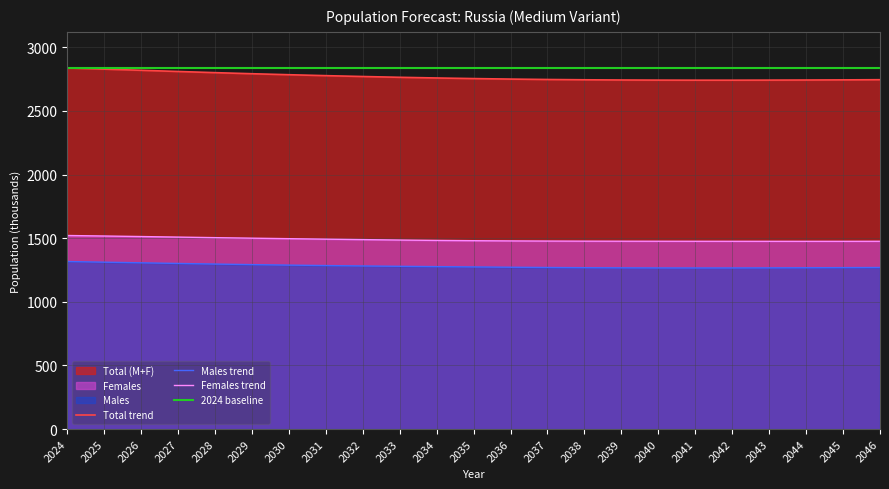

What is the difference between the second highest and second lowest values in the Males series?

45.4